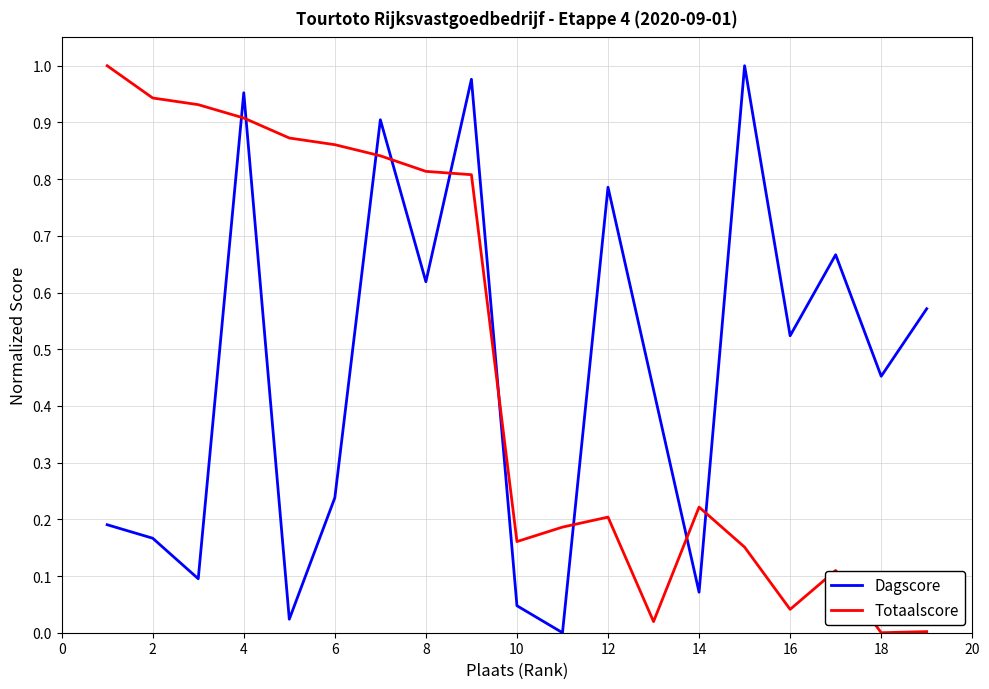

True or false: Dagscore and Totaalscore cross at least once.

True